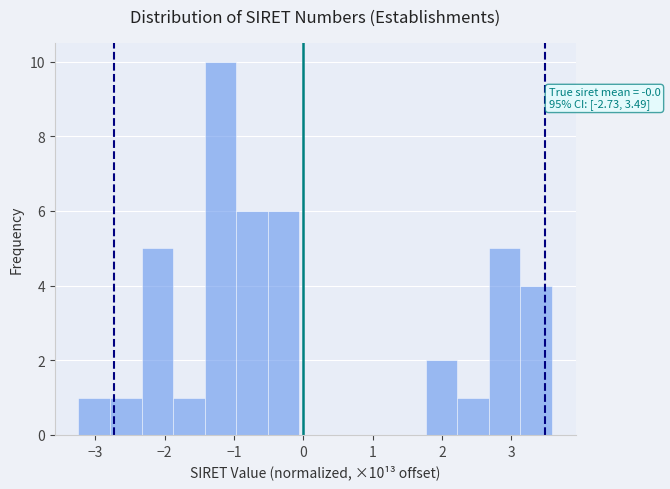

Which range on the x-axis has the tallest bar?

-1.4 to -1.0